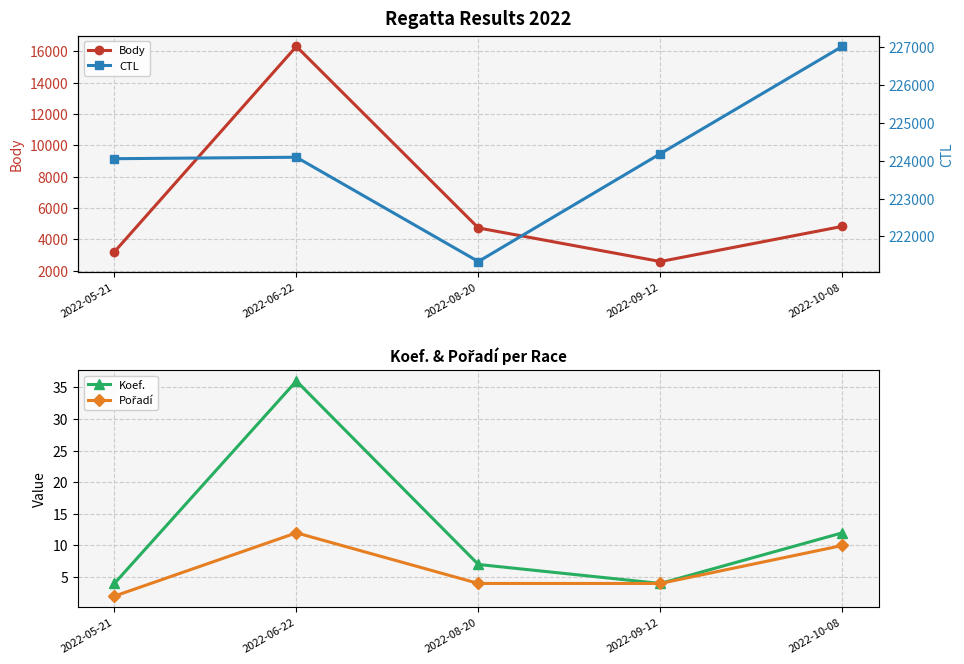

What are all the series names shown in the legend?

Body, Koef., Pořadí, CTL